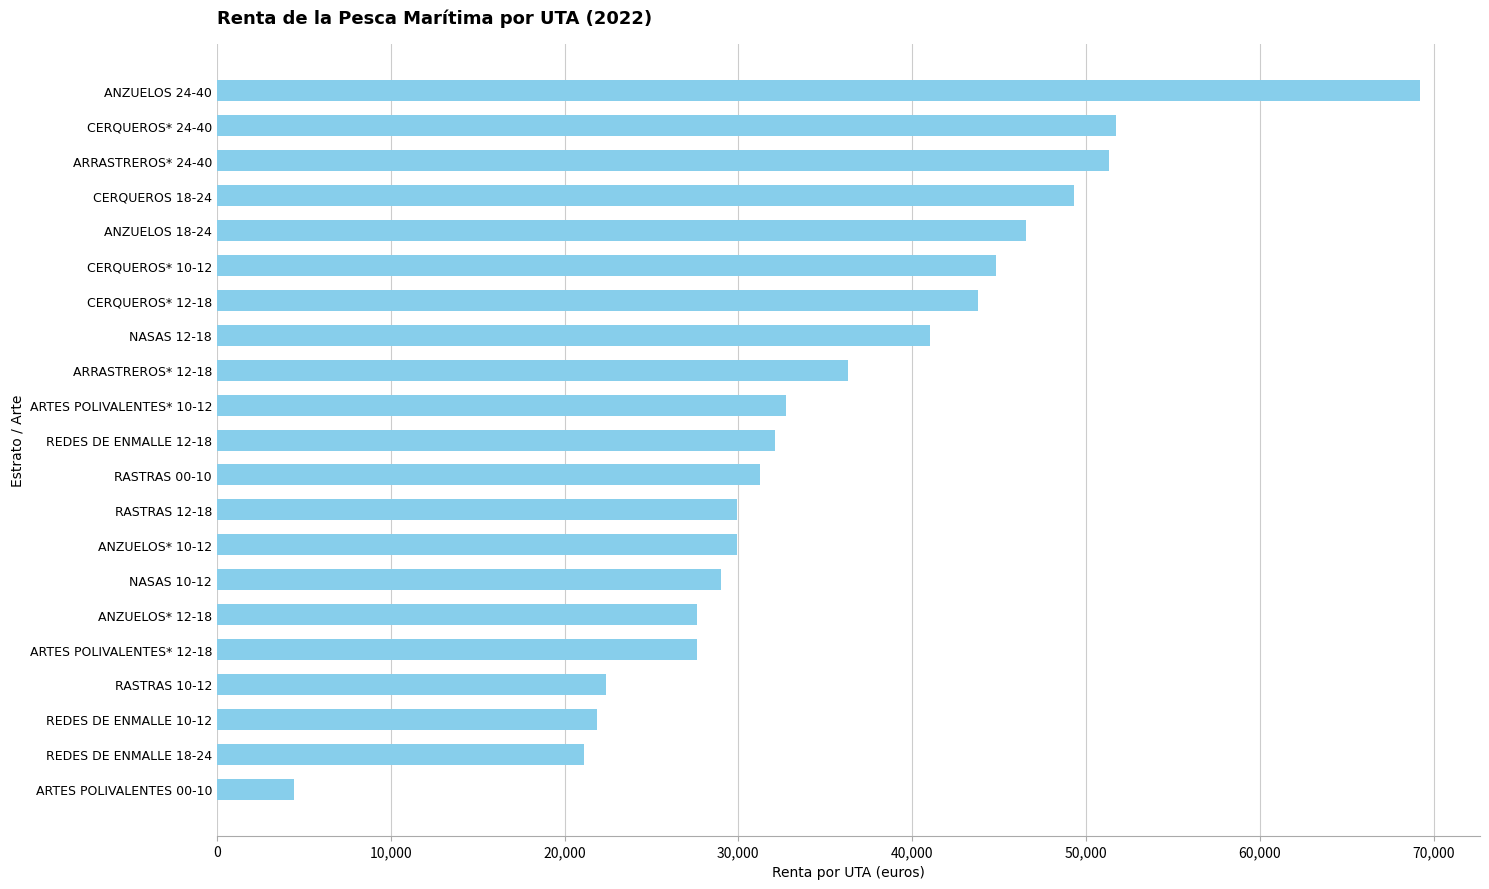

What is the smallest value displayed?

4433.6